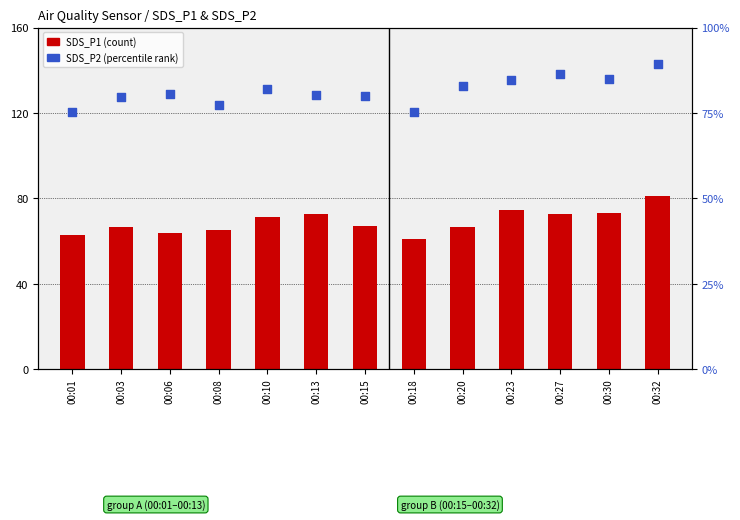

Is the value of SDS_P1 (count) at 00:20 greater than the value of SDS_P2 (percentile rank) at 00:30?

No